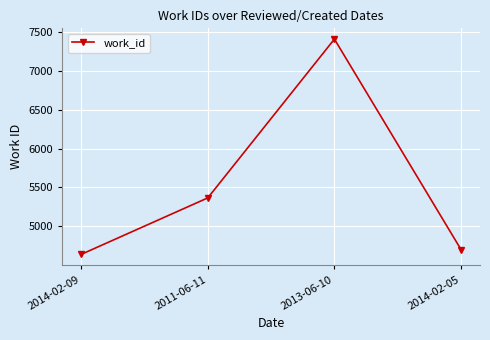

What is the ratio of the value at 2014-02-09 to the value at 2011-06-11?

0.9